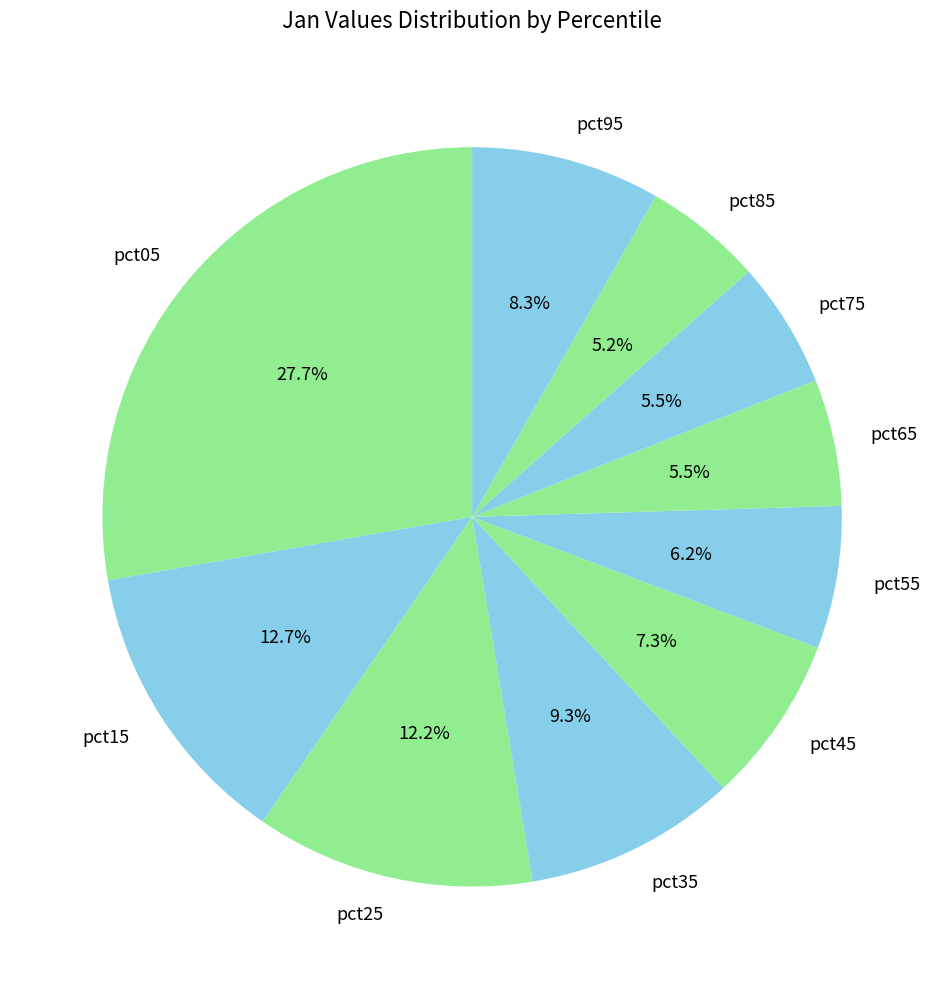

To the nearest percent, what portion does pct35 represent?

9%